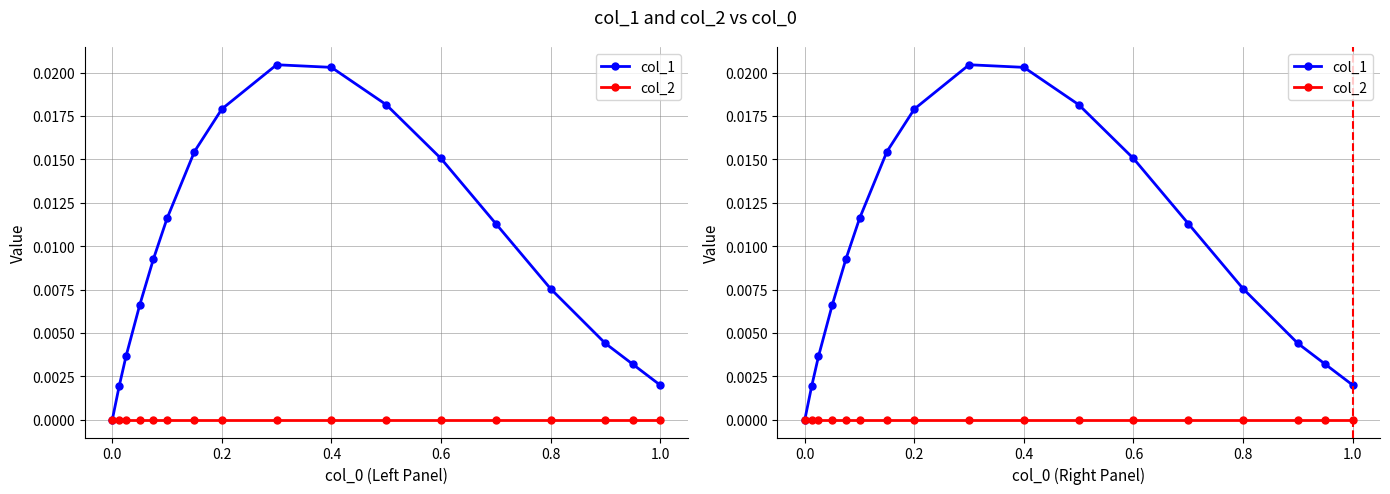

Rank the series by their average value, from lowest to highest.

col_2, col_1